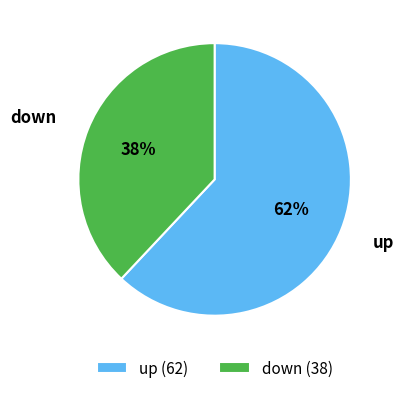

How many segments does this pie chart have?

2